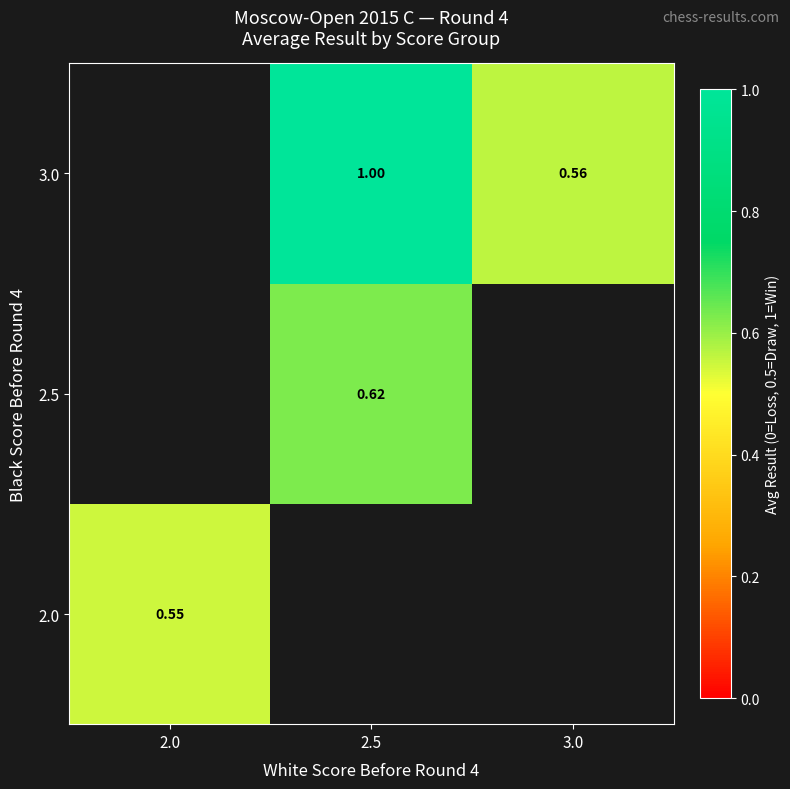

Which label corresponds to the largest value in the chart?

2.5